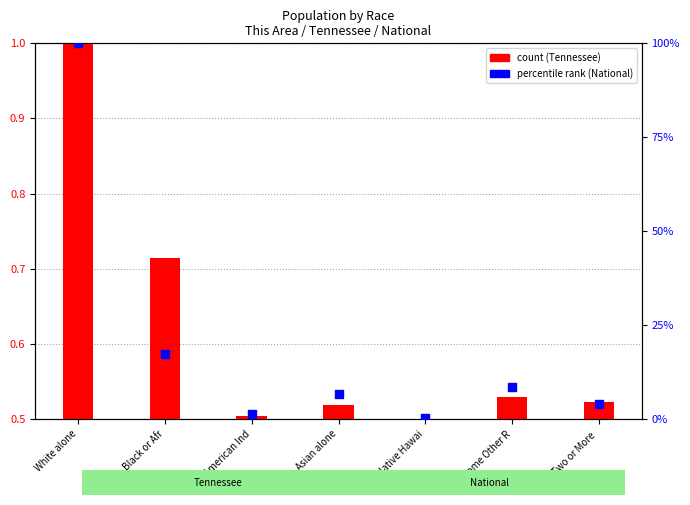

Which series contains the lowest Y value?

Tennessee